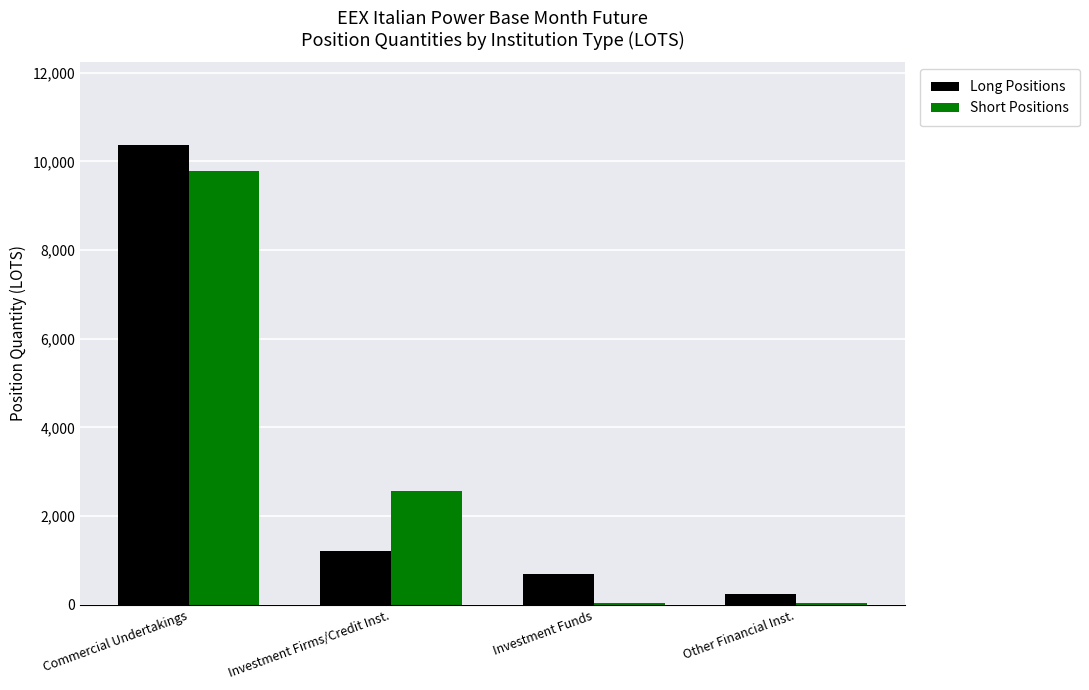

What is the sum of all Long Positions values?

12506.4